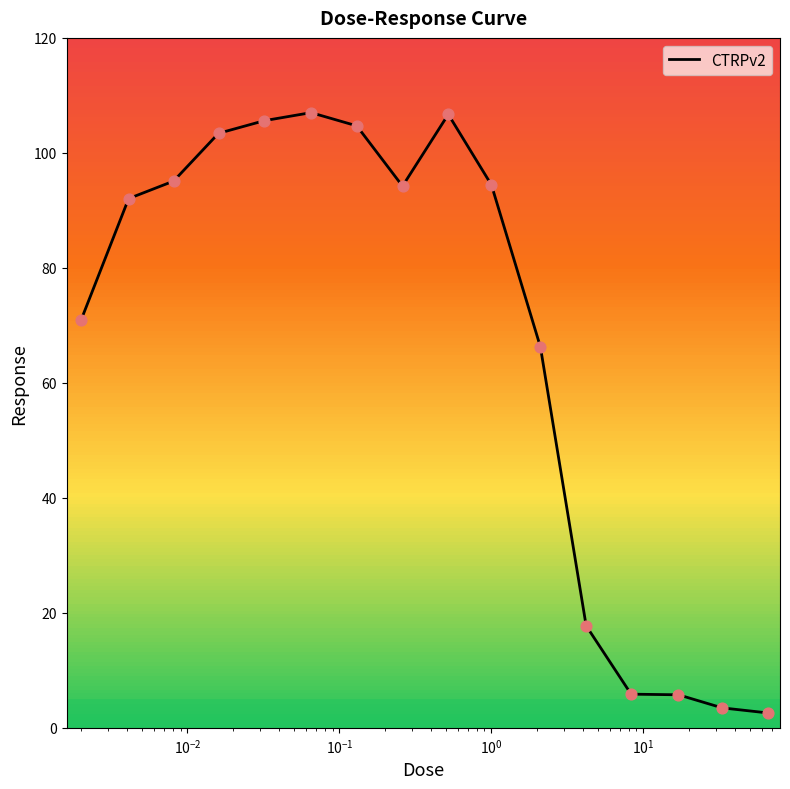

What is the difference between the maximum and minimum values?

104.4